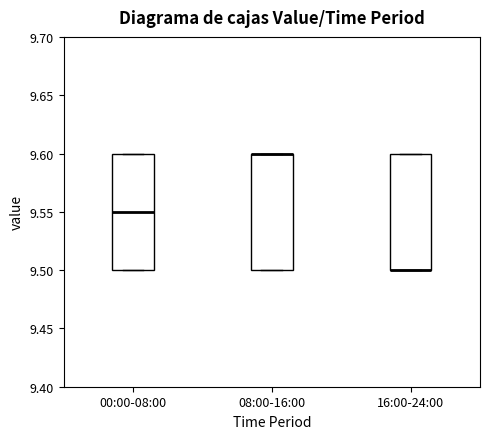

Reading left to right, read every box against the y-axis: the position of its median line, the range the box covers, and the ends of its whiskers. The values are not printed on the chart, so give them approximately, as read against the axis.

00:00-08:00: median 9.55, box 9.50 to 9.60, whiskers 9.50 to 9.60
08:00-16:00: median 9.60 (drawn on the box's upper edge), box 9.50 to 9.60, whiskers 9.50 to 9.60
16:00-24:00: median 9.50 (drawn on the box's lower edge), box 9.50 to 9.60, whiskers 9.50 to 9.60